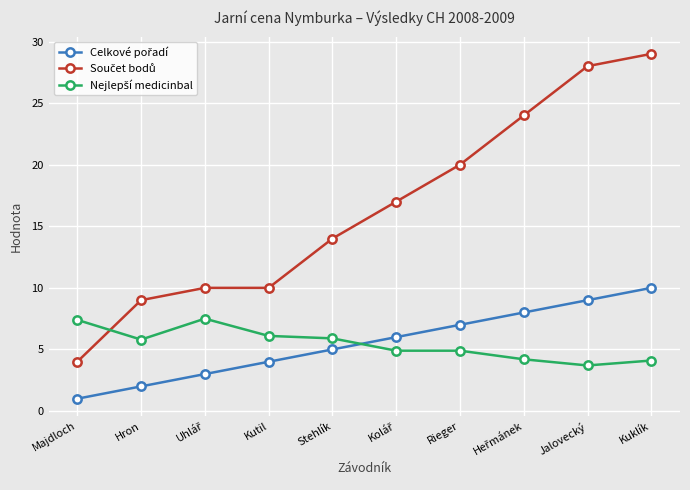

Does the chart display data point markers on the line(s)?

Yes